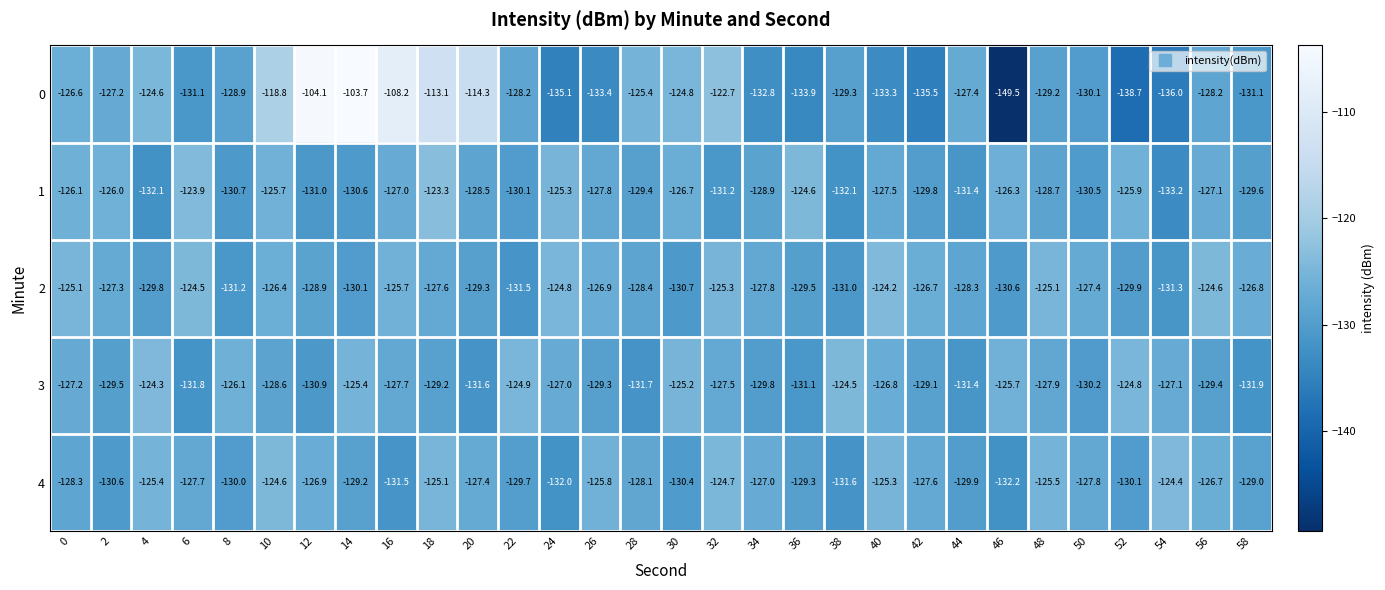

What is the spread (max minus min) of values at 24?

10.3